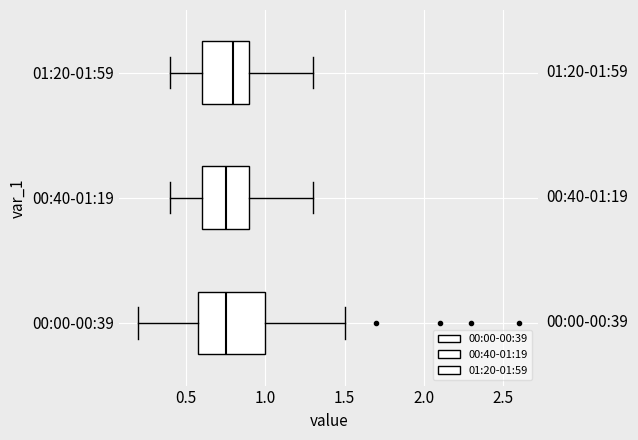

Which box's median line is the furthest to the right?

01:20-01:59